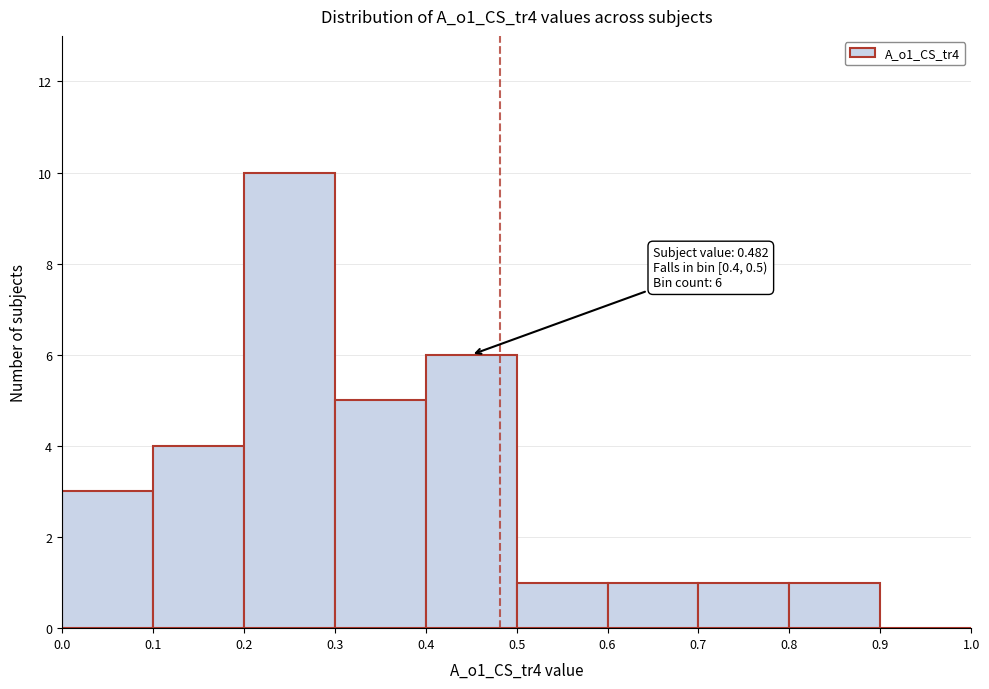

Over which range of the x-axis is the bar tallest?

0.2 to 0.3